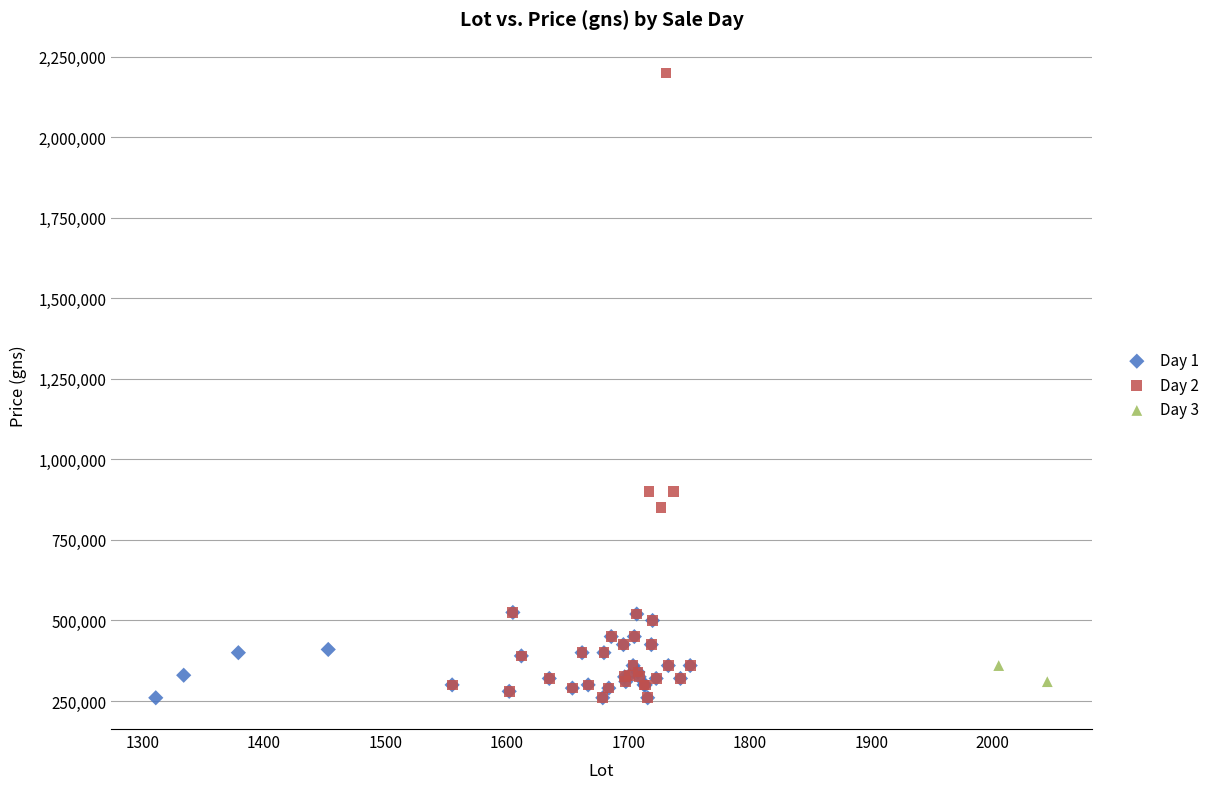

What are all the series names shown in the legend?

Day 1, Day 2, Day 3